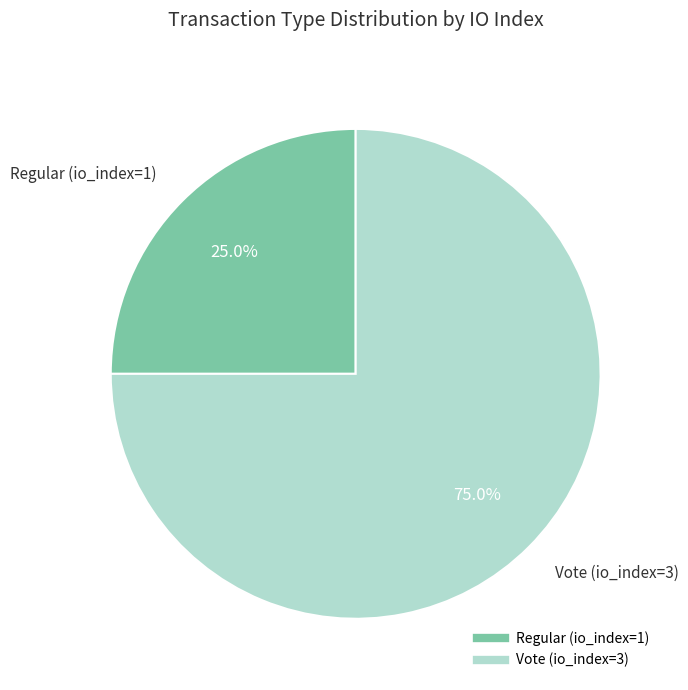

Is Vote (io_index=3) the majority of the pie?

Yes